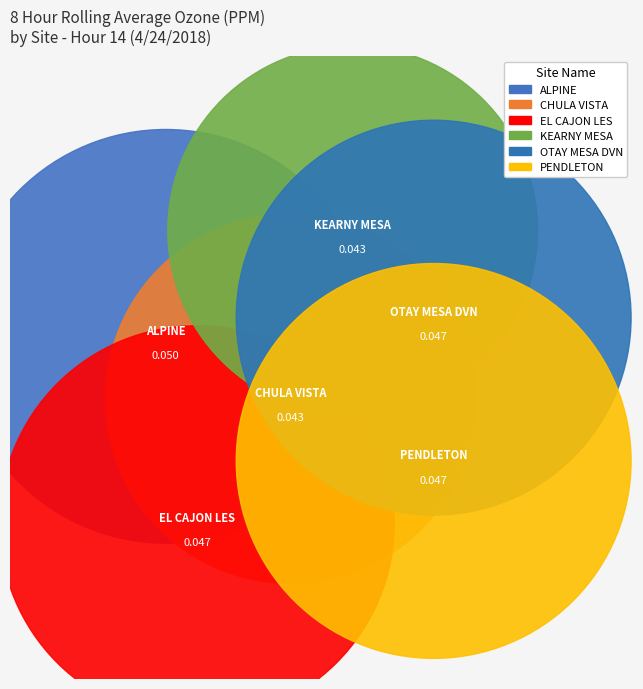

To the nearest percent, what is the combined percentage of OTAY MESA DVN and CHULA VISTA?

32%